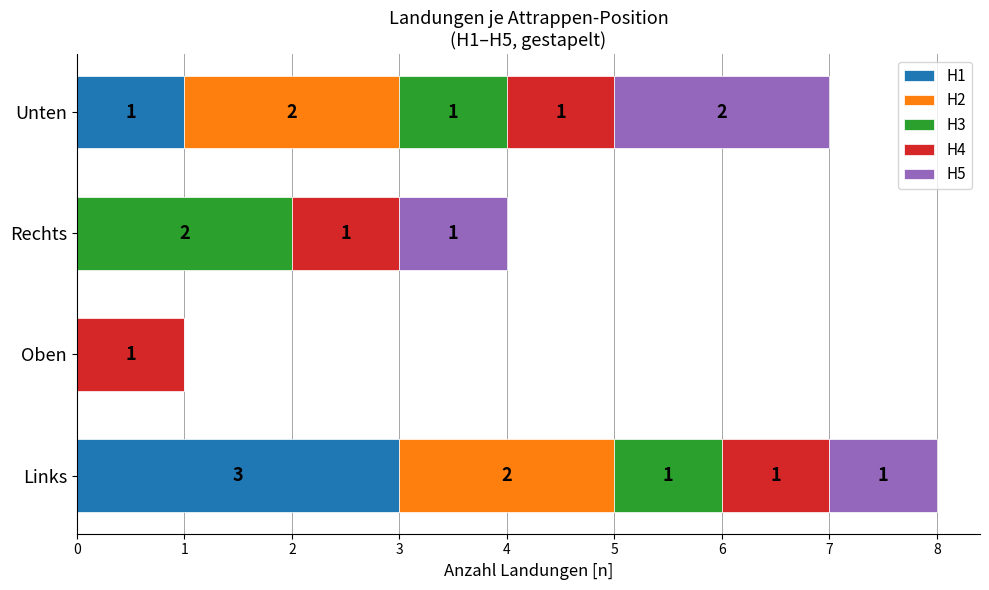

What is the total value across all series at Unten?

7